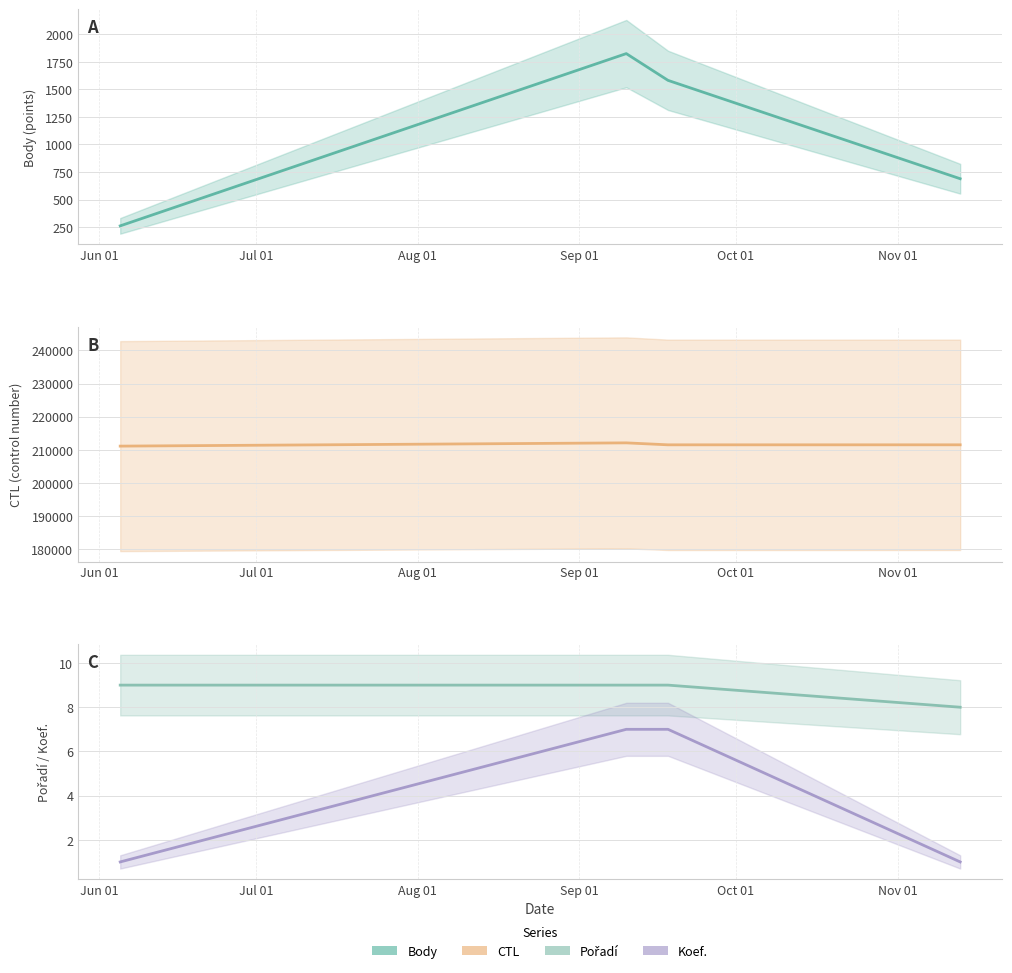

Between Aug 01 and Jun 01, which is larger?

Aug 01